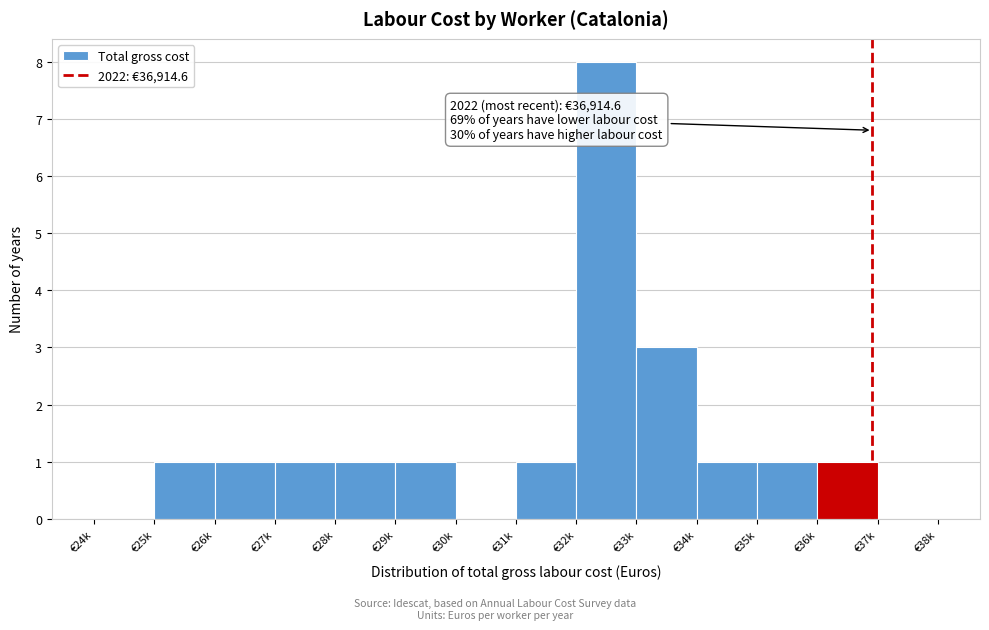

Reading left to right, transcribe all the data shown in this chart.

€24k=0	€25k=1	€26k=1	€27k=1	€28k=1	€29k=1	€30k=0	€31k=1	€32k=8	€33k=3	€34k=1	€35k=1	€36k=1	€37k=0